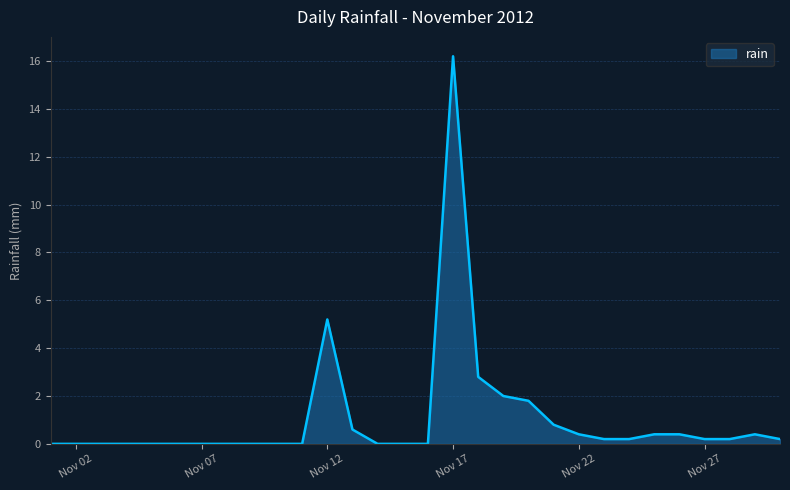

What is the maximum value shown in the chart?

16.2